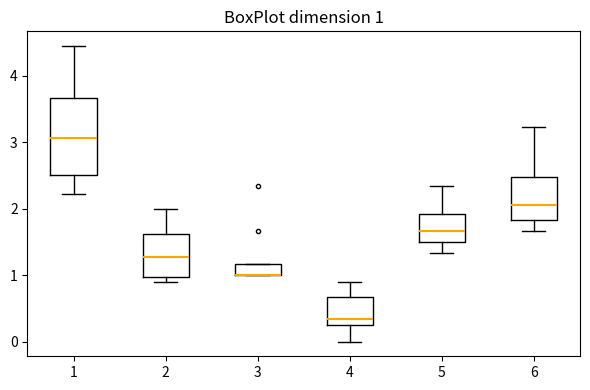

Which box is the tallest, from its lower edge to its upper edge?

1